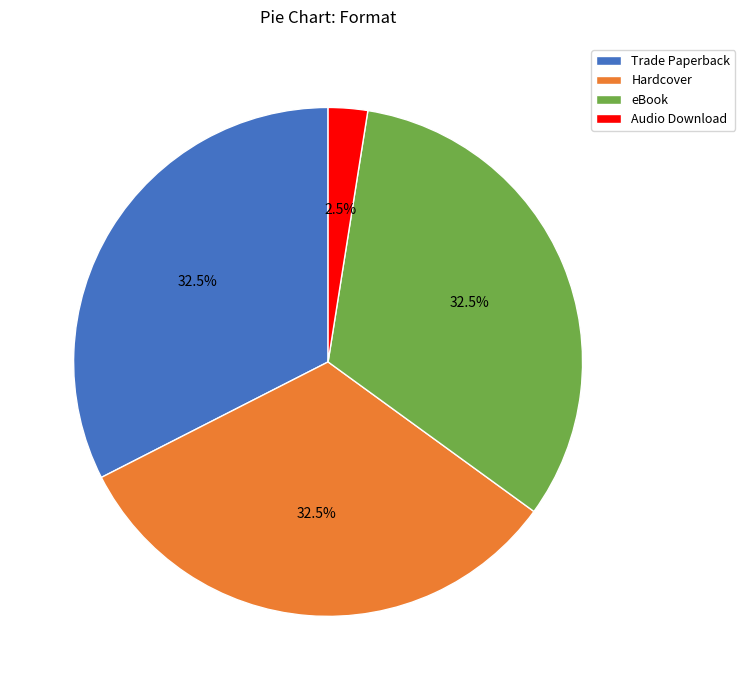

What is the ratio of the value at Trade Paperback to the value at Hardcover?

1.0